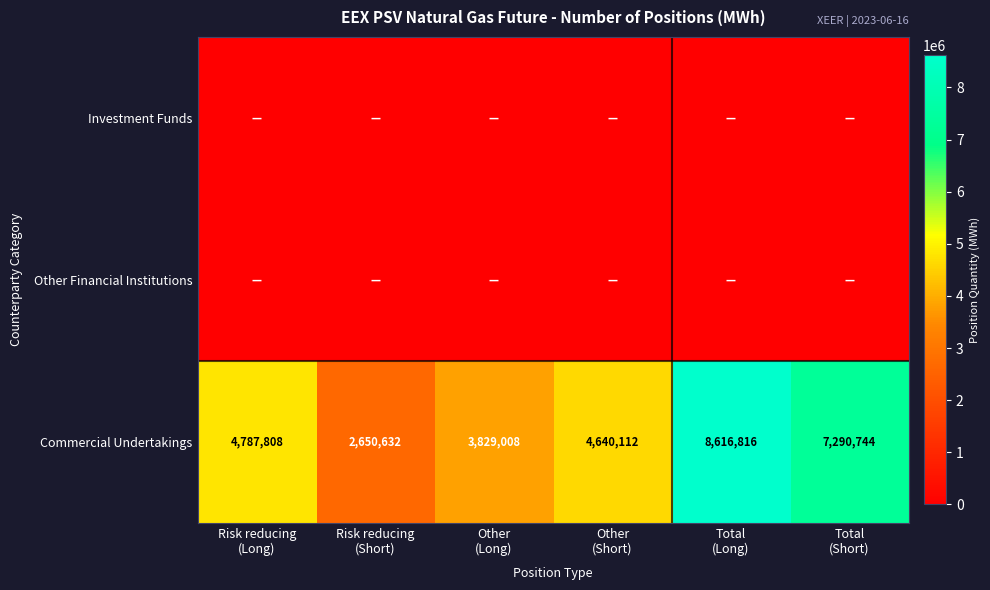

Between Risk reducing (Short) and Other (Short), which series saw the biggest shift?

Commercial Undertakings